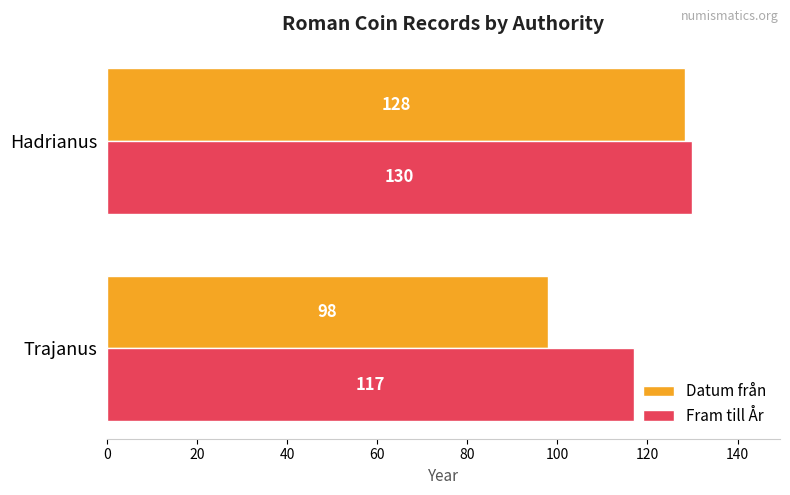

True or false: Fram till År has a value of 117.0 at Trajanus.

True